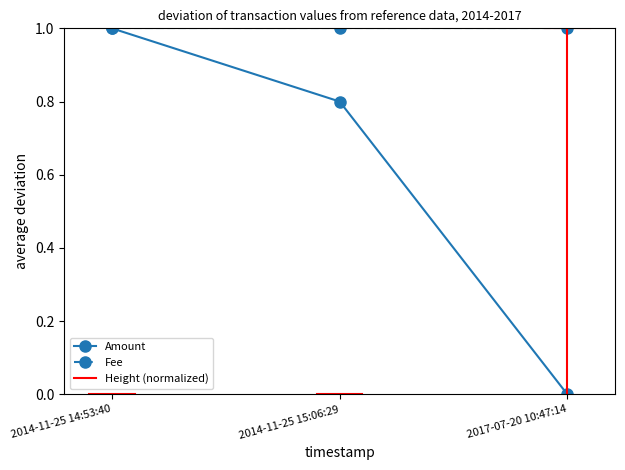

List the labels in order of Amount value, largest first.

2014-11-25 14:53:40, 2014-11-25 15:06:29, 2017-07-20 10:47:14